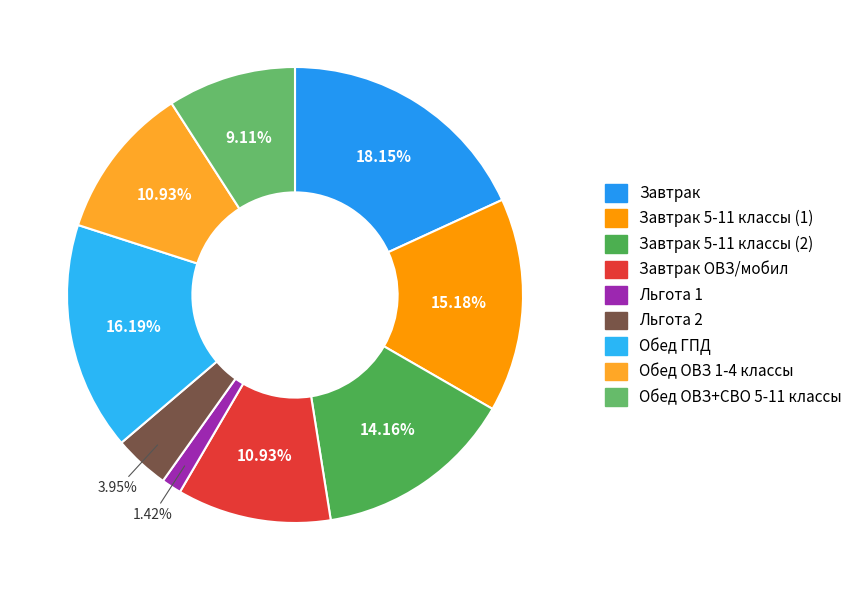

Is it true that Льгота 2 is 10% of the pie?

False